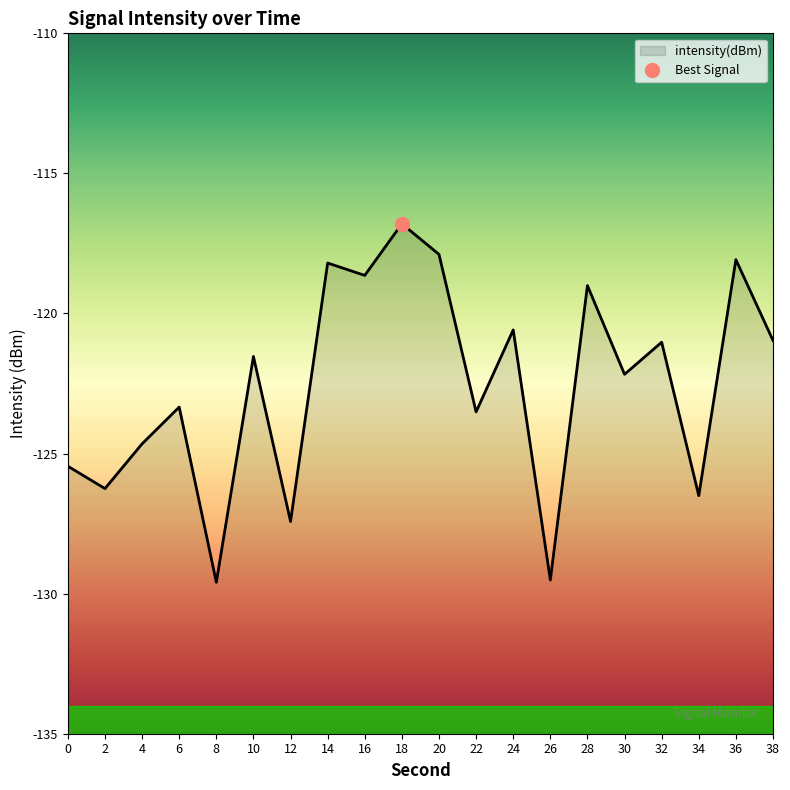

What is the approximate value at 30?

-122.2